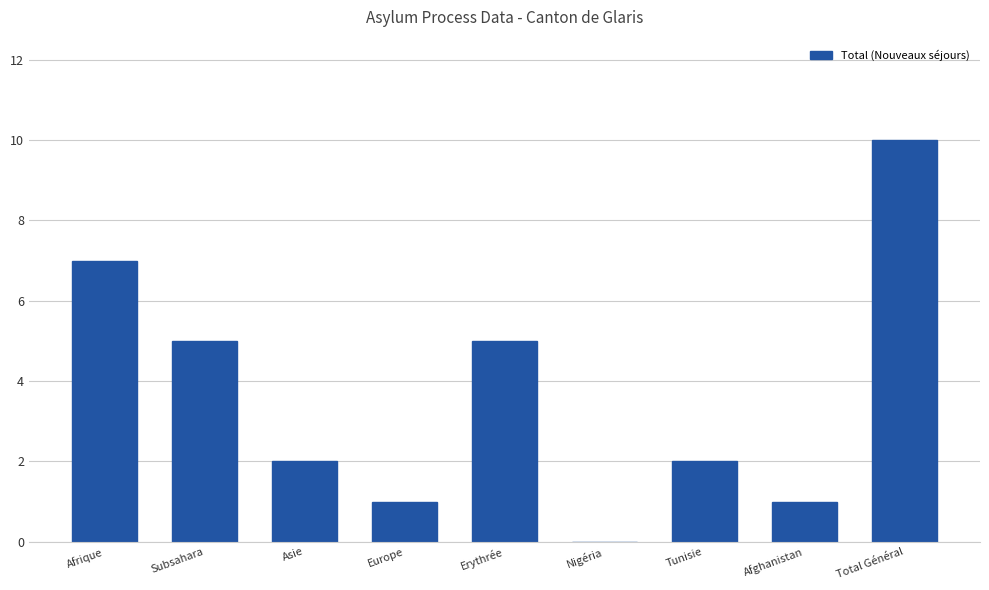

What is the change in value from Nigéria to Afghanistan?

+1